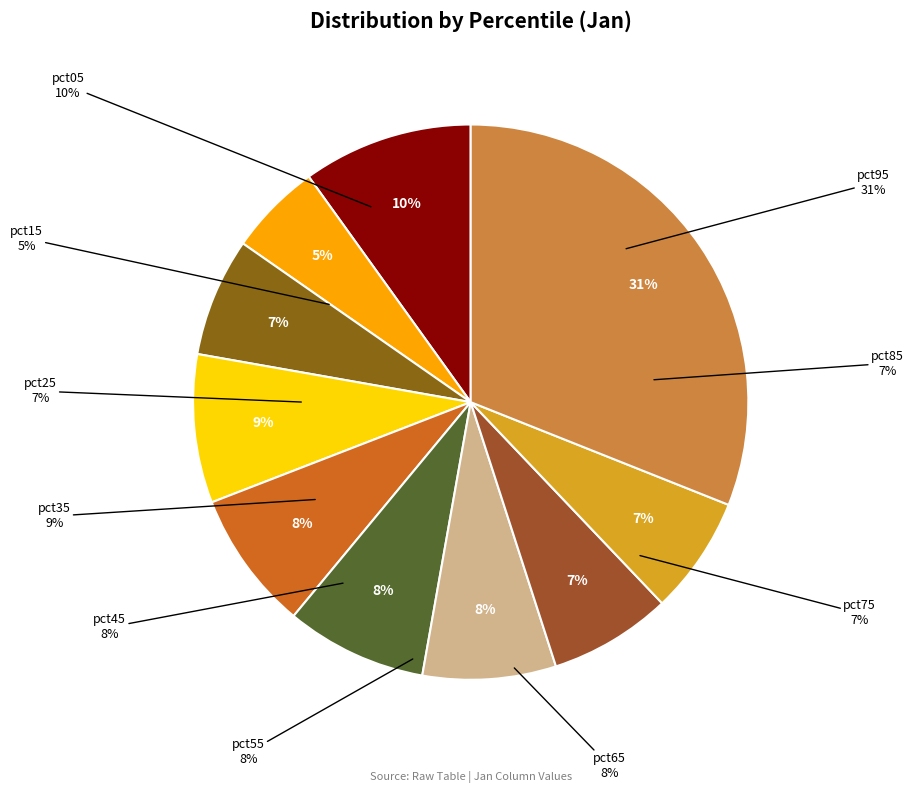

What portion of the pie excludes pct05?

90.1%